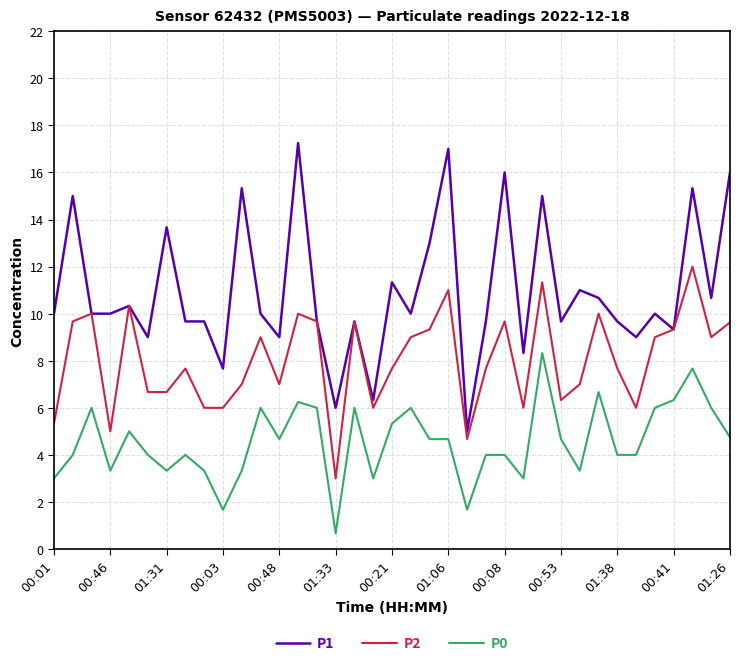

Rank the series by their maximum value, from lowest to highest.

P0, P2, P1